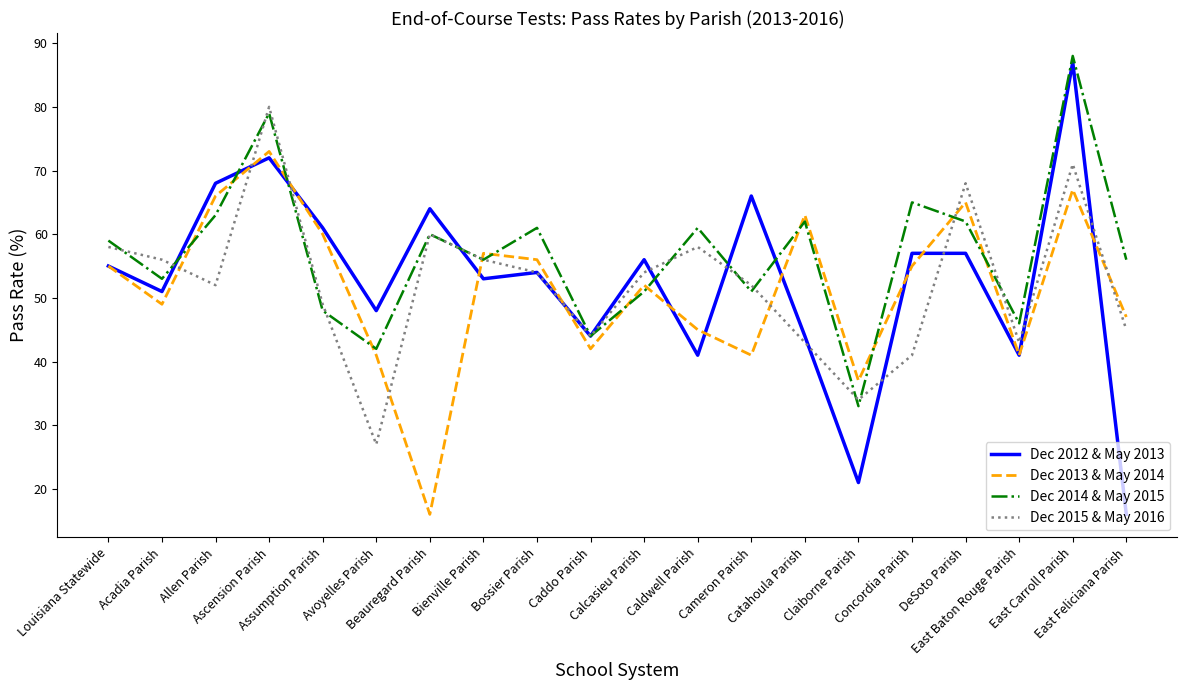

In Dec 2013 & May 2014, how many points are lower than both neighbors (excluding endpoints)?

6